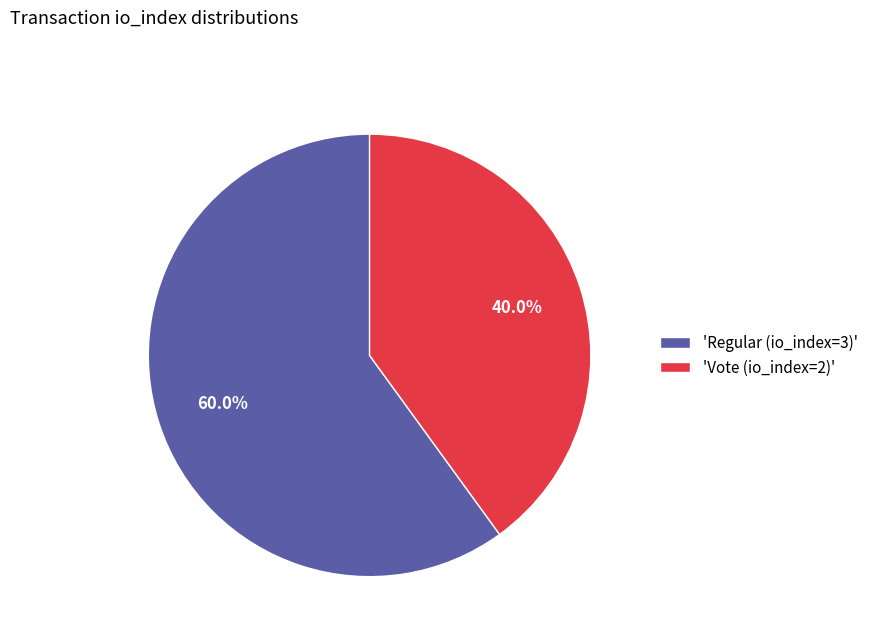

Count the number of slices in the pie.

2